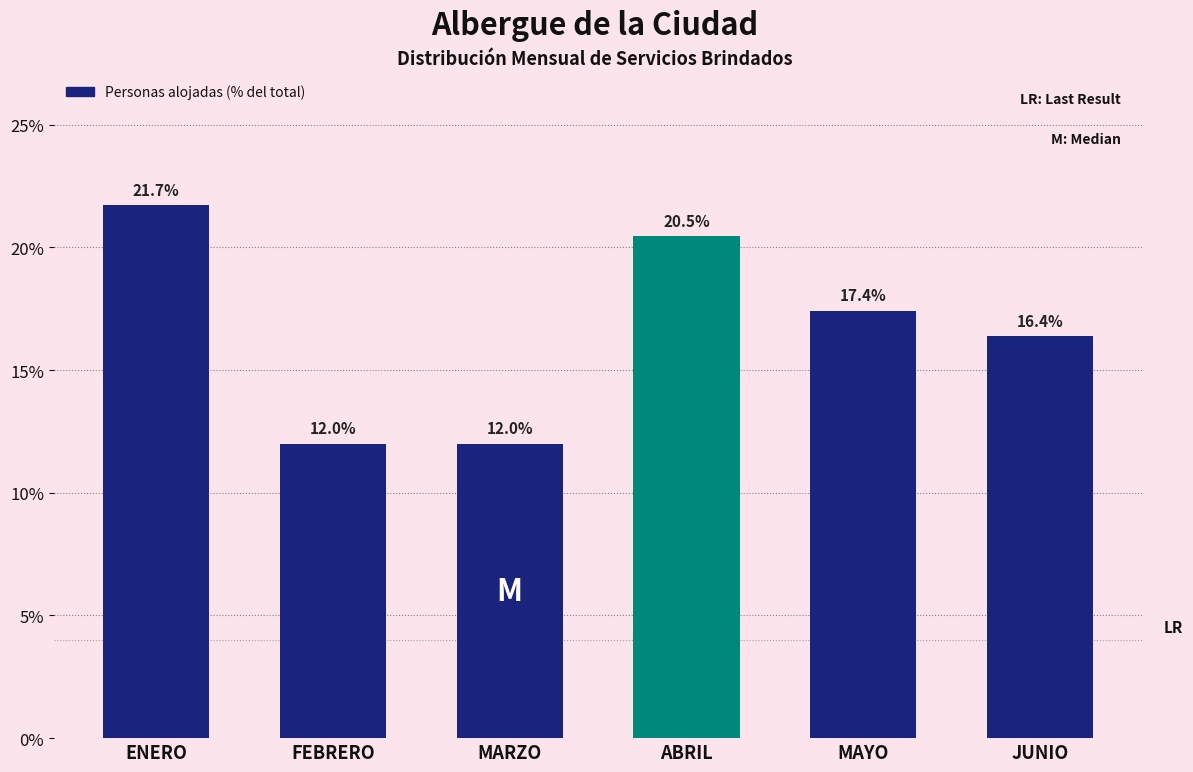

Are the bars horizontal?

No